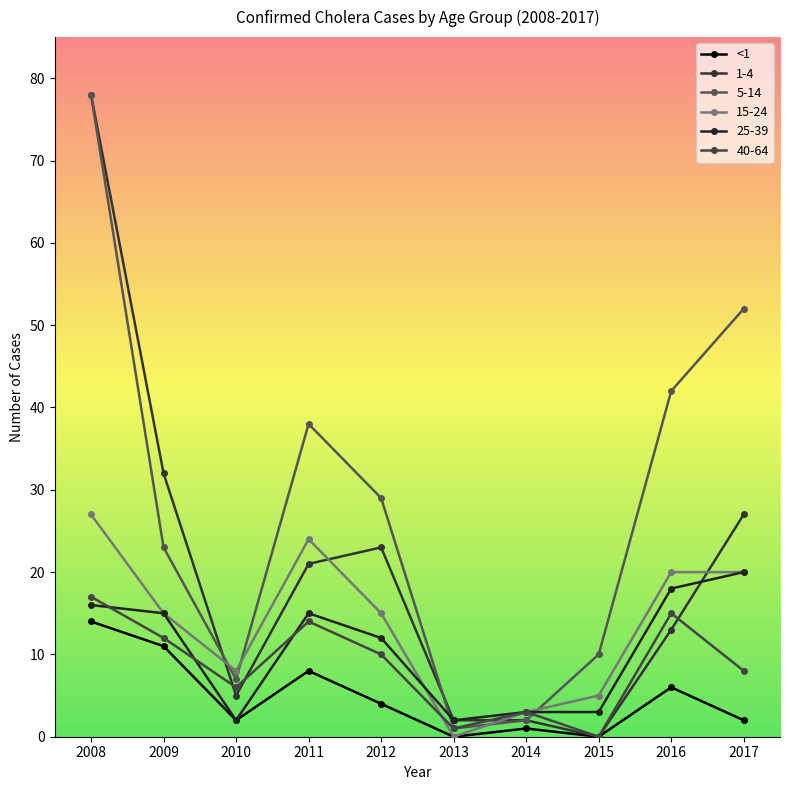

Where do 40-64 and 1-4 first cross each other?

2009 and 2010